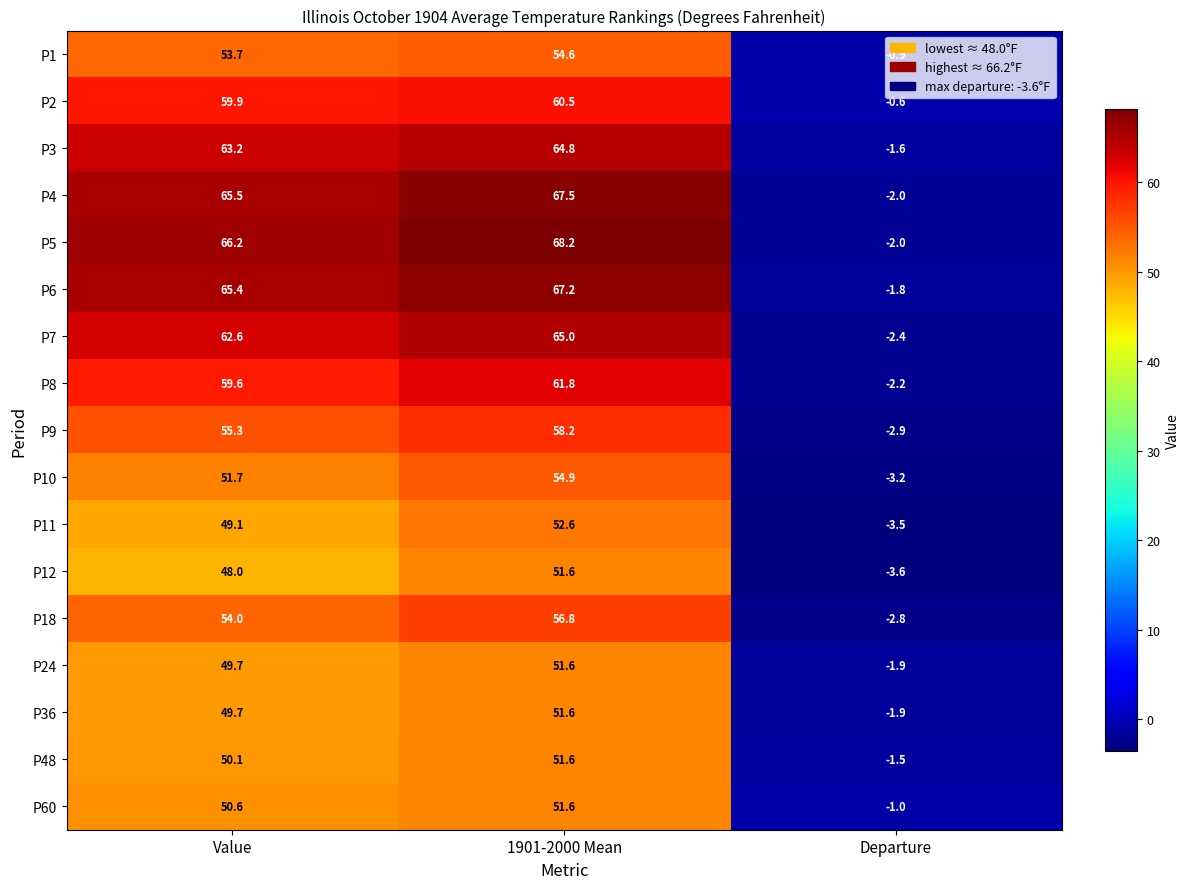

Where does the P11 series first go above 49?

Value